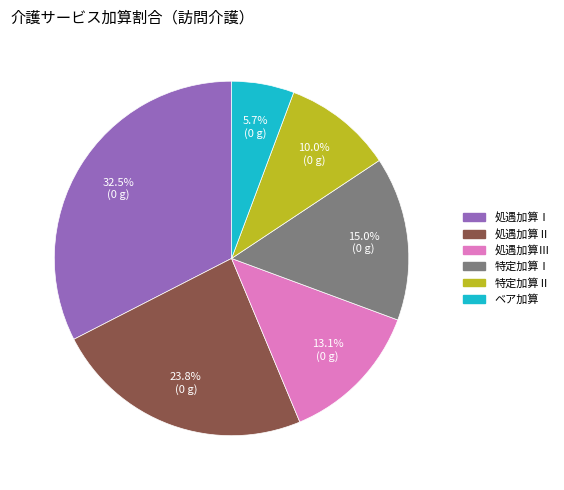

To the nearest percent, what is the difference between the largest and smallest slice percentages?

27%